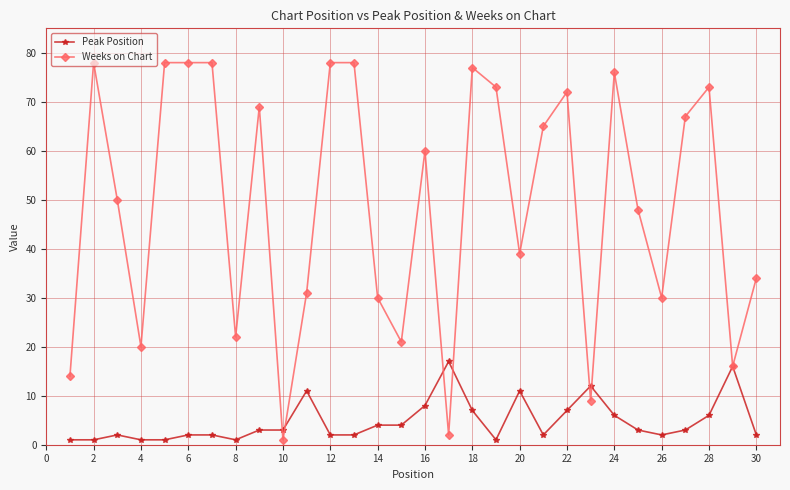

Which series has the largest total across all categories?

Weeks on Chart